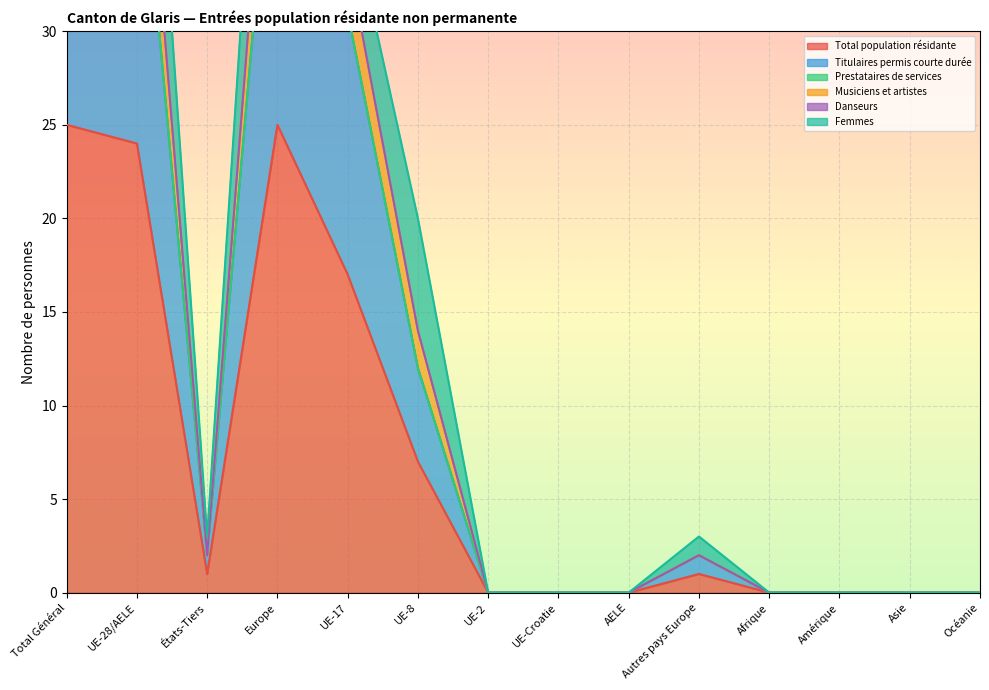

How many interior local valleys does the Total population résidante series have?

1